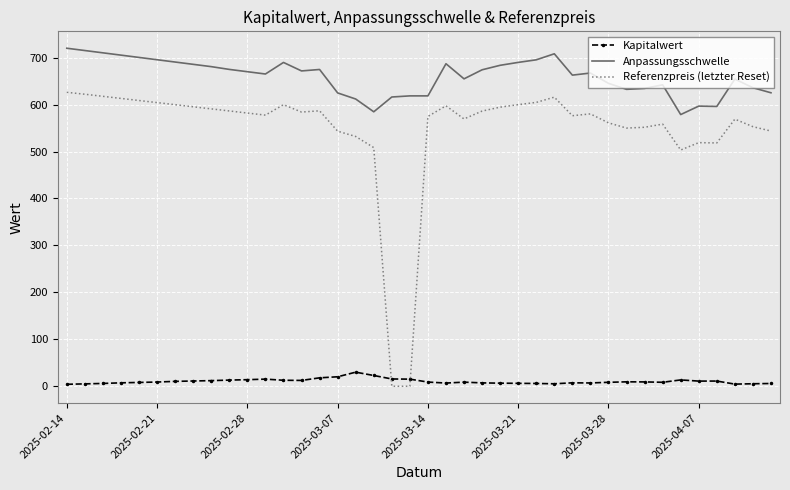

What is the average value of the Kapitalwert series?

10.5